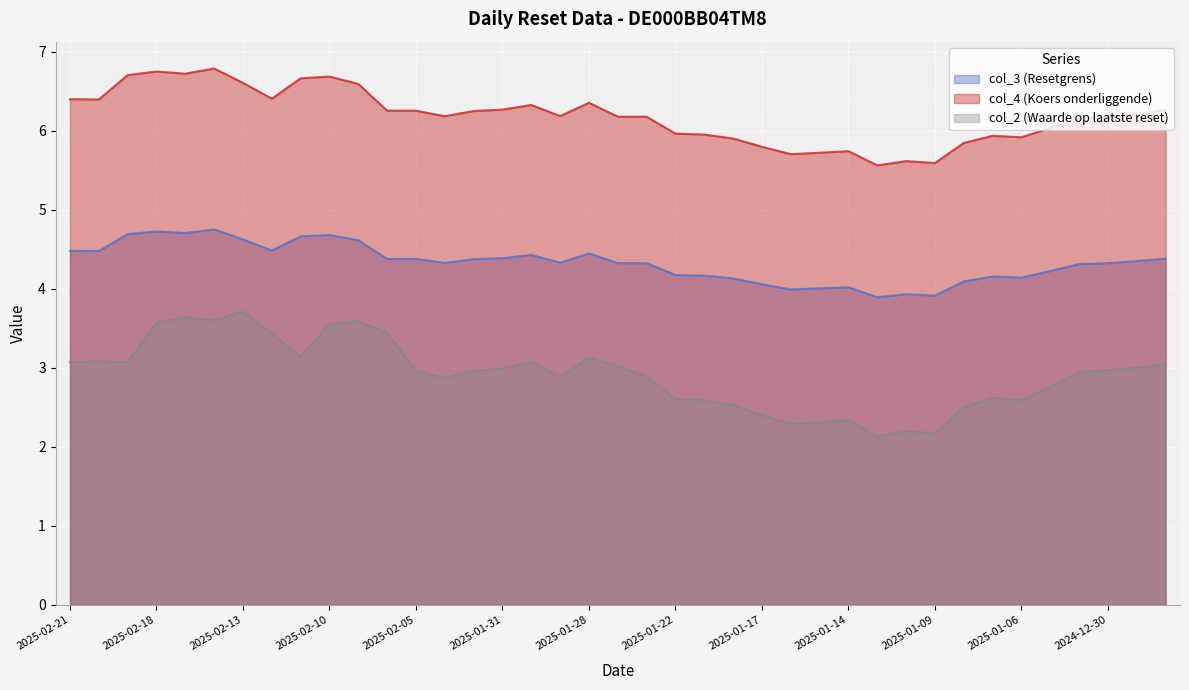

Reading left to right, extract all data points from this chart.

col_3 (Resetgrens): 4.5	4.5	4.7	4.7	4.7	4.8	4.6	4.5	4.7	4.7	4.6	4.4	4.4	4.3	4.4	4.4	4.4	4.3	4.4	4.3	4.3	4.2	4.2	4.1	4.1	4.0	4.0	4.0	3.9	3.9	3.9	4.1	4.2	4.1	4.2	4.3	4.3	4.3	4.4
col_4 (Koers onderliggende): 6.4	6.4	6.7	6.7	6.7	6.8	6.6	6.4	6.7	6.7	6.6	6.3	6.3	6.2	6.2	6.3	6.3	6.2	6.4	6.2	6.2	6.0	6.0	5.9	5.8	5.7	5.7	5.7	5.6	5.6	5.6	5.8	5.9	5.9	6.0	6.2	6.2	6.2	6.3
col_2 (Waarde op laatste reset): 3.1	3.1	3.1	3.6	3.6	3.6	3.7	3.4	3.1	3.5	3.6	3.4	3.0	2.9	3.0	3.0	3.1	2.9	3.1	3.0	2.9	2.6	2.6	2.5	2.4	2.3	2.3	2.3	2.1	2.2	2.2	2.5	2.6	2.6	2.8	2.9	3.0	3.0	3.0